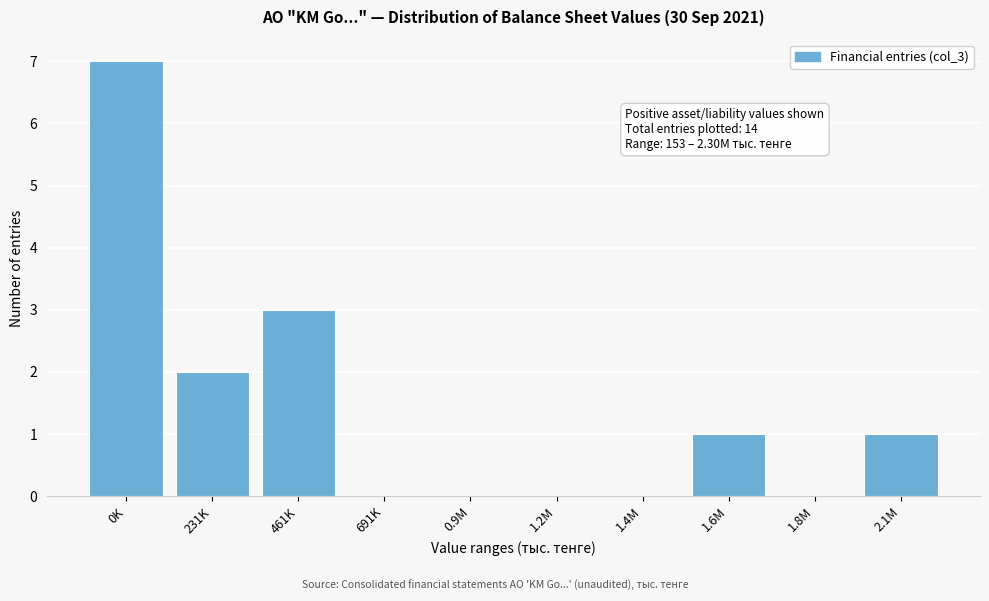

Reading left to right, list all the values displayed in this chart.

0K=7	231K=2	461K=3	691K=0	0.9M=0	1.2M=0	1.4M=0	1.6M=1	1.8M=0	2.1M=1